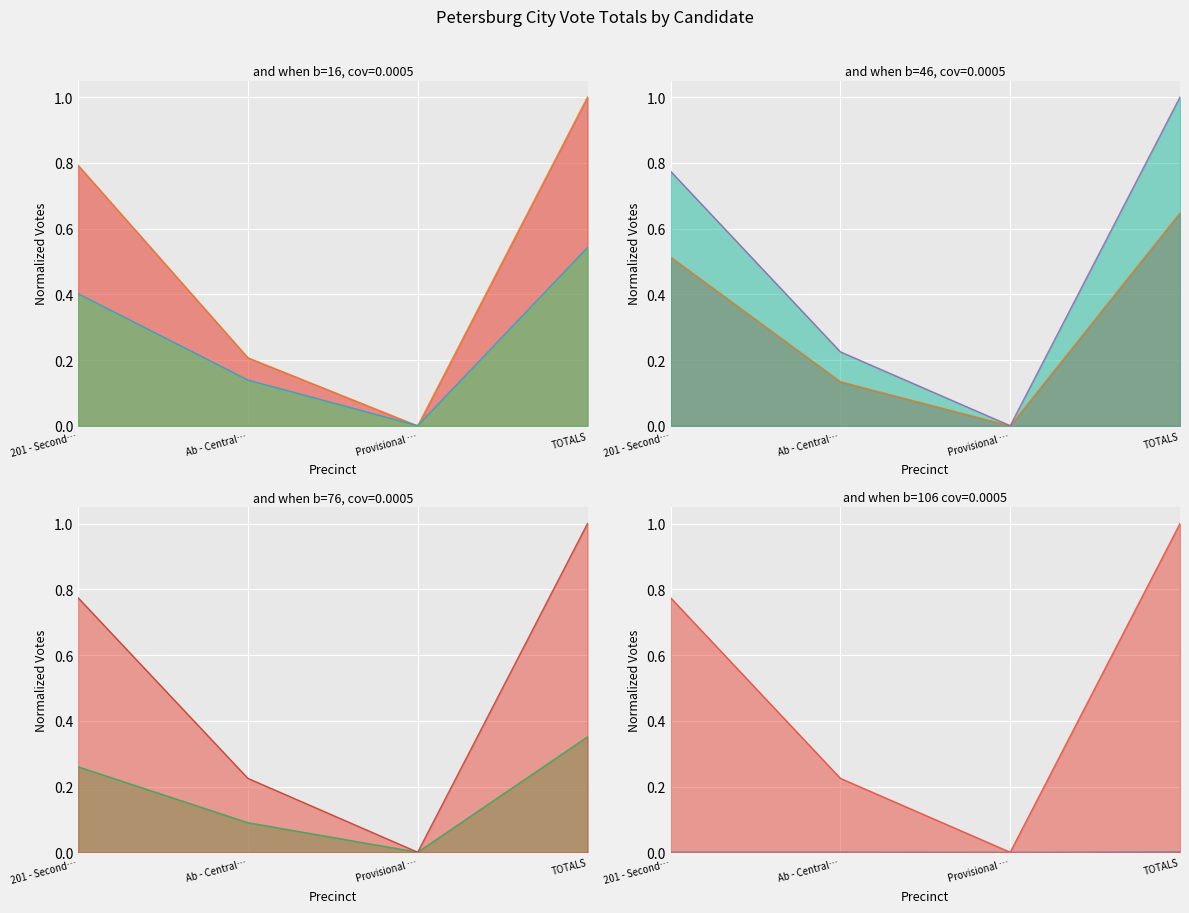

What is the difference between the Total Votes Cast line values at TOTALS and Provisional …?

1.0